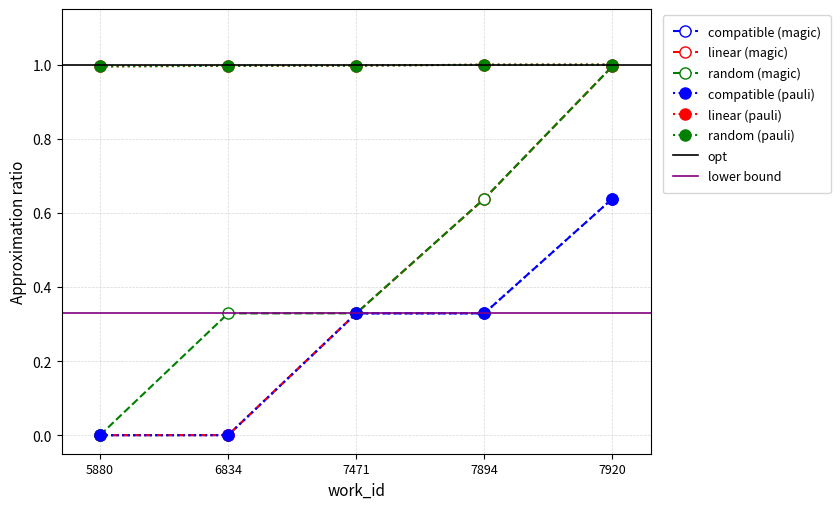

What value does the random (magic) series have at 7894?

1.0